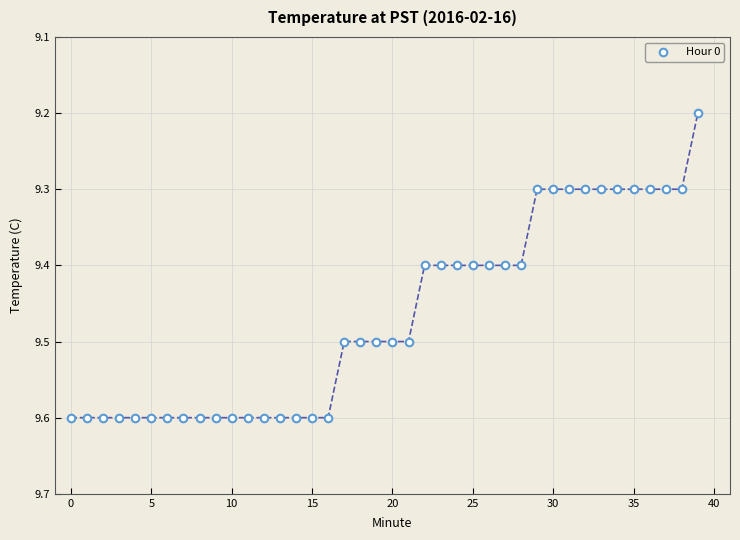

What Y value in the scatter plot is closest to 9?

9.2